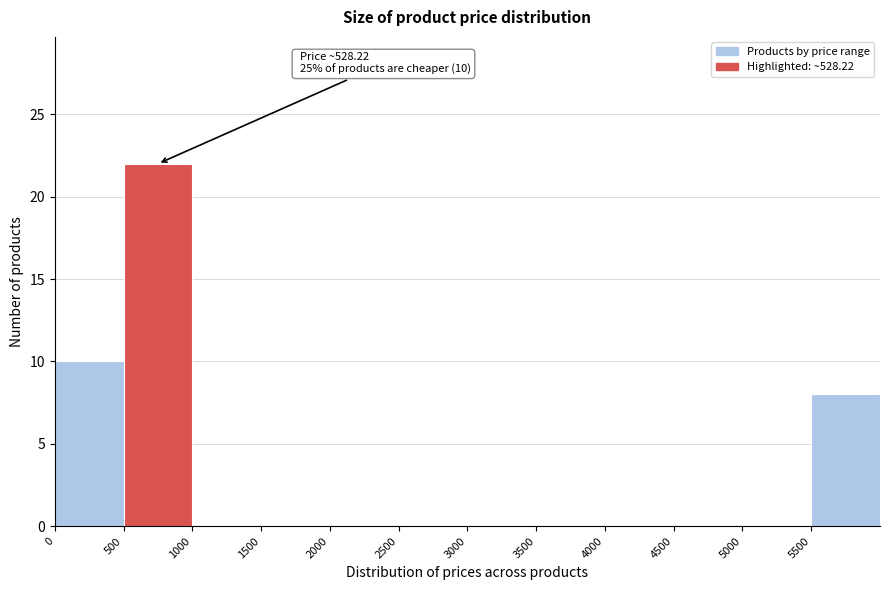

Over which range of the x-axis is the bar tallest?

500 to 1000